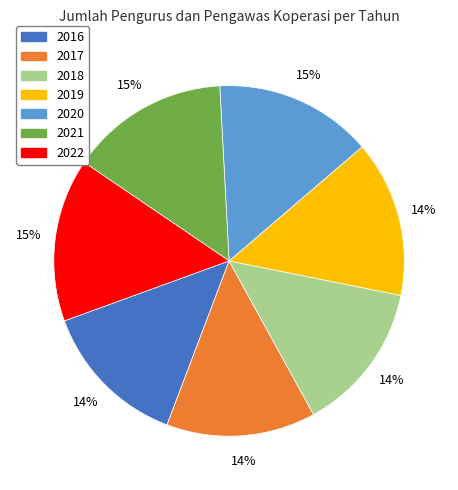

Combined, do 2016 and 2018 account for over 50%?

No